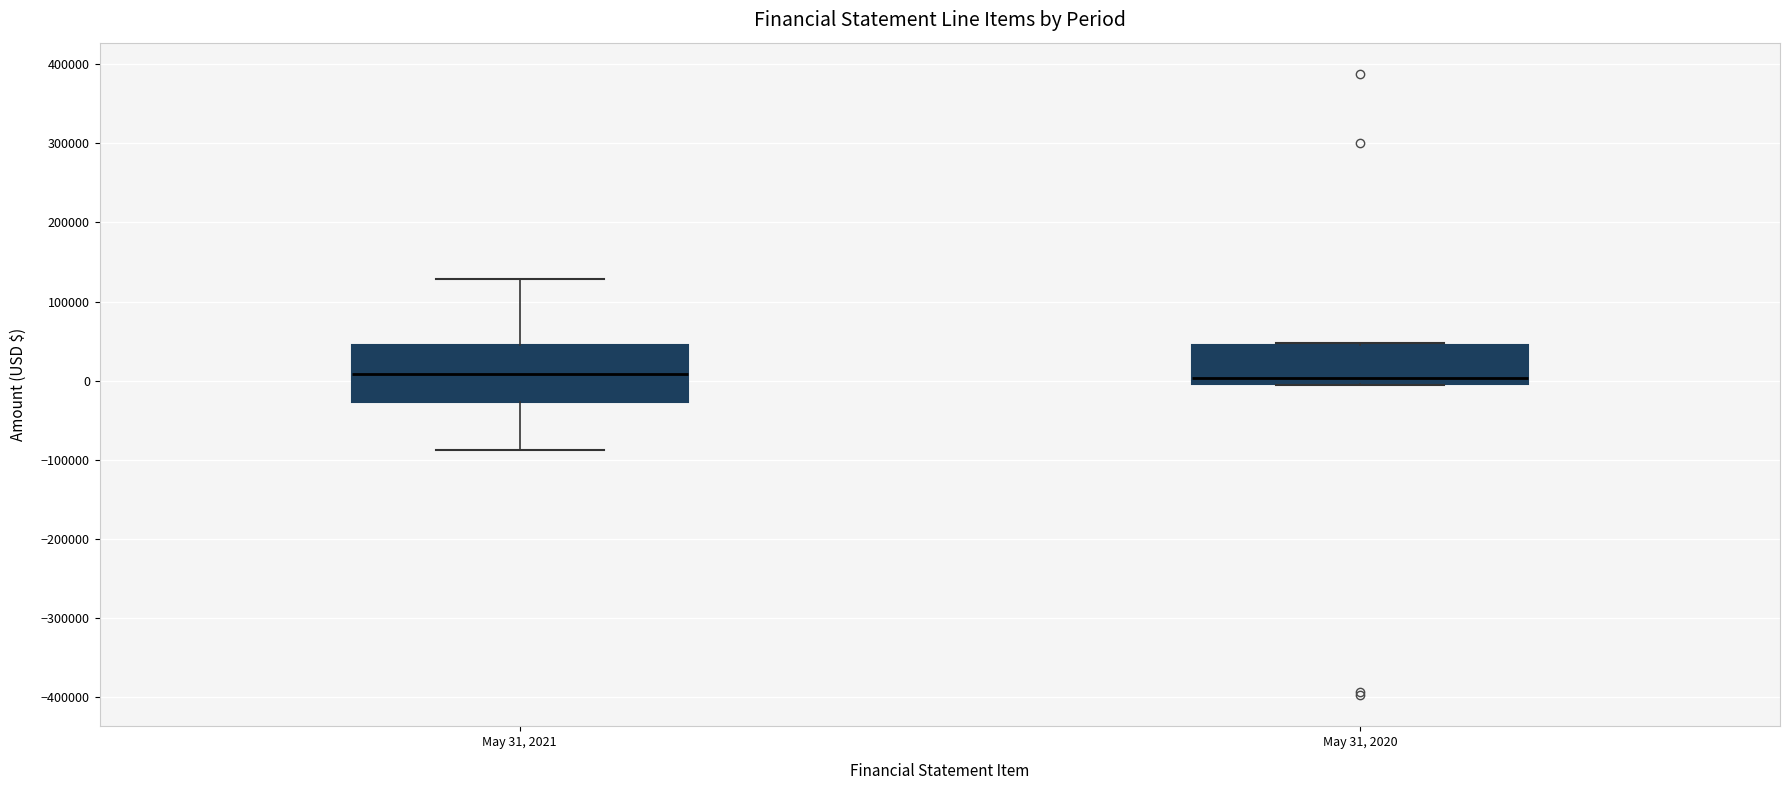

Comparing the boxes themselves (not the whiskers), which one is the tallest?

May 31, 2021